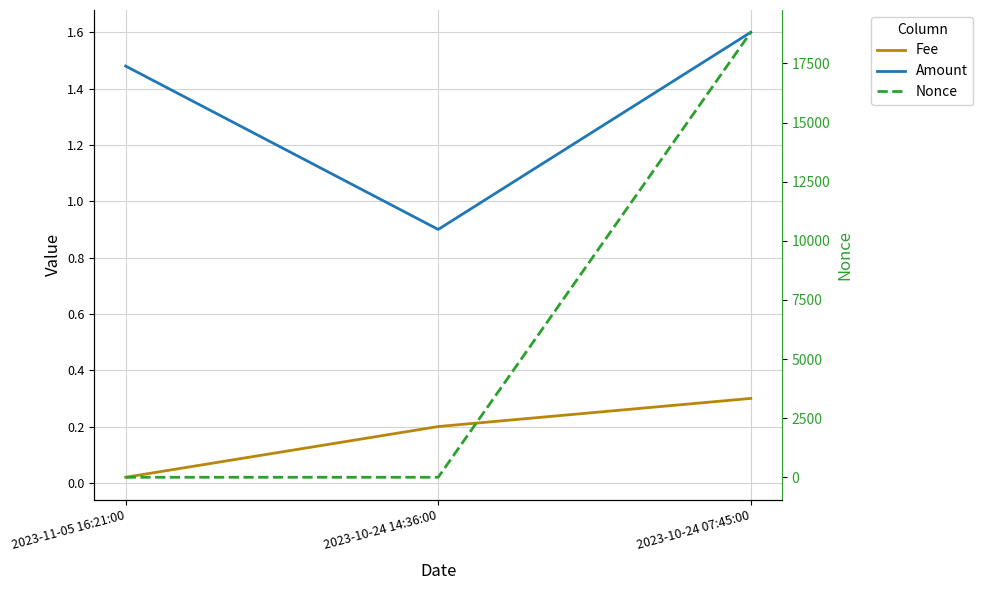

What is the sum of the Fee values at 2023-11-05 16:21:00 and 2023-10-24 07:45:00?

0.3